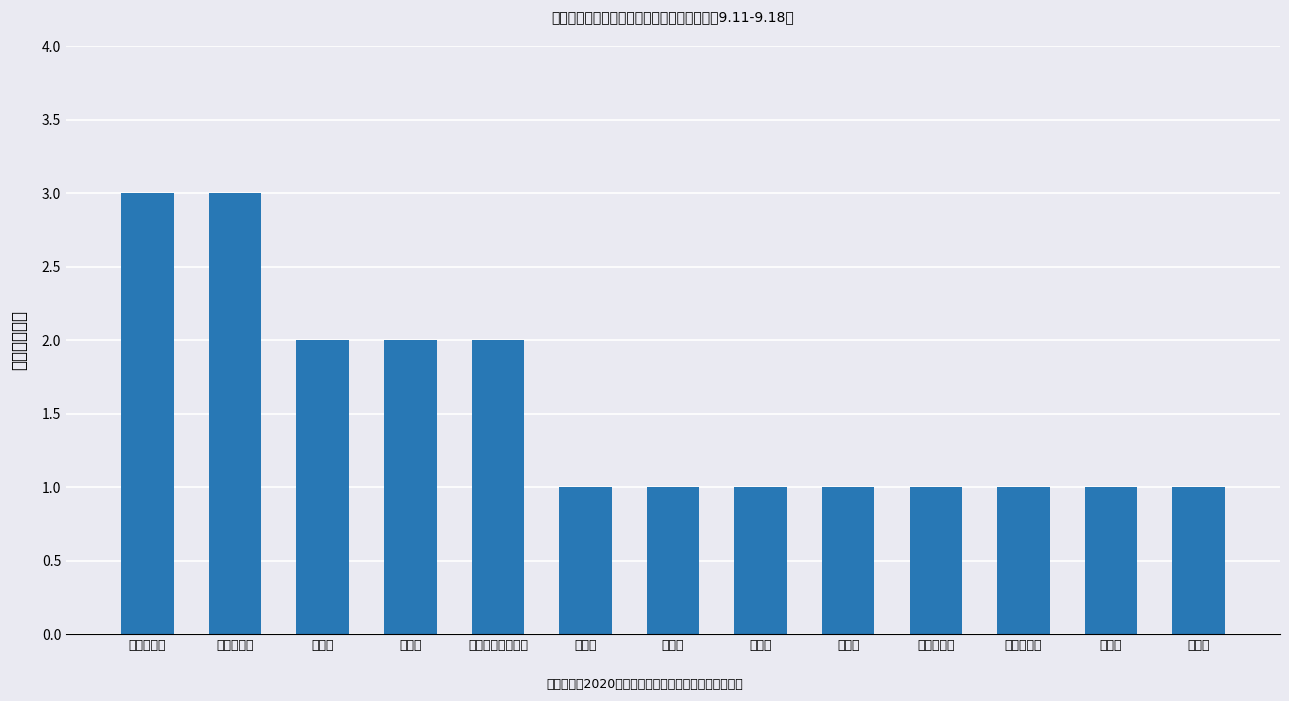

Rank the categories by value from highest to lowest.

生态环境局, 农业农村局, 人社局, 教体局, 产业集聚区管委会, 商务局, 住建局, 民政局, 卫健委, 医疗保障局, 市场监管局, 水利局, 扶贫办